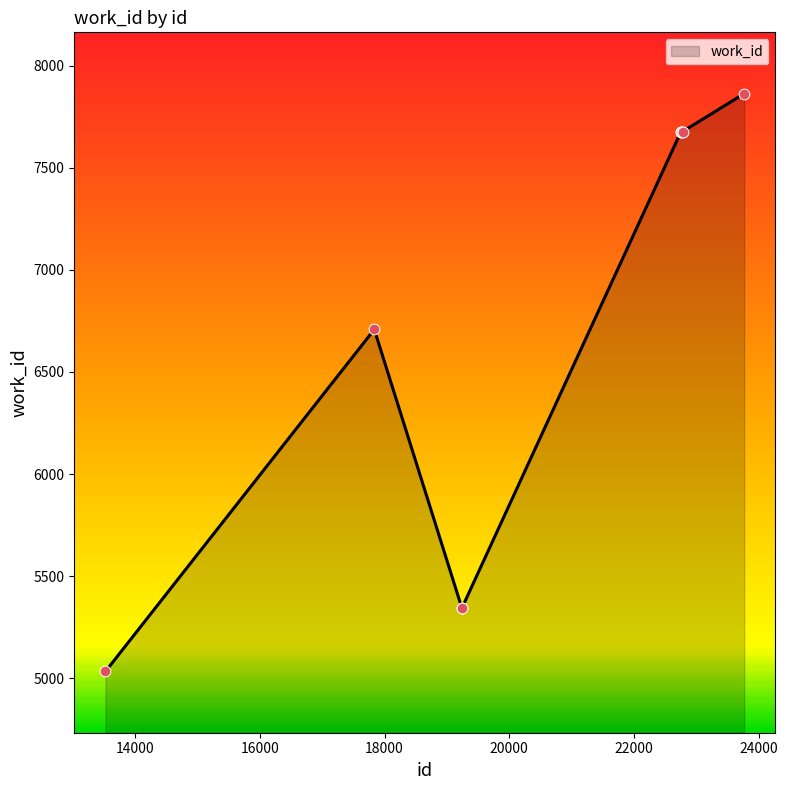

What is the difference between the maximum and minimum values?

2830